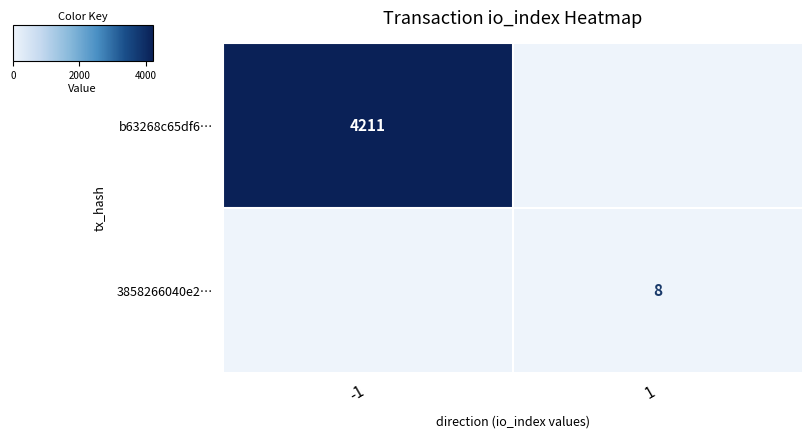

The value of b63268c65df6… at -1 is 4211. True or false?

True